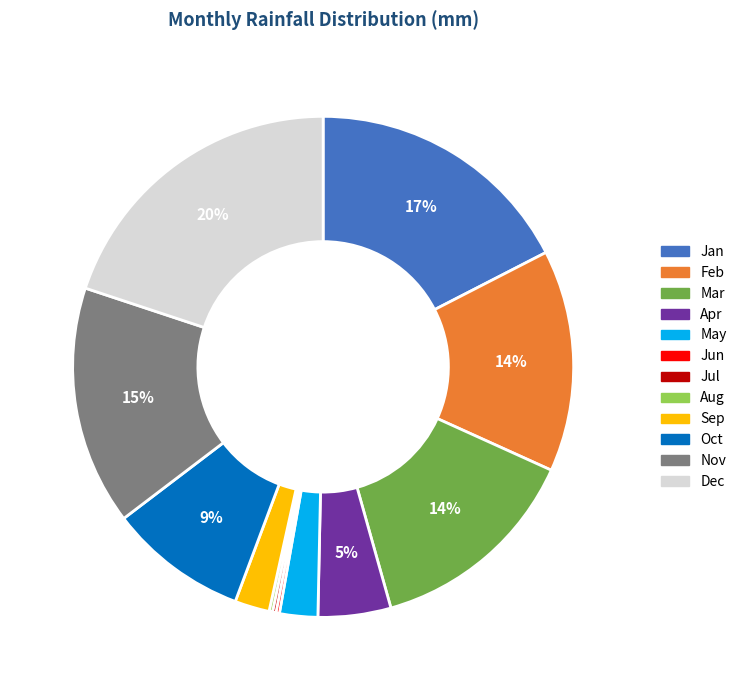

Do Apr and Mar together represent more than half of the pie?

No